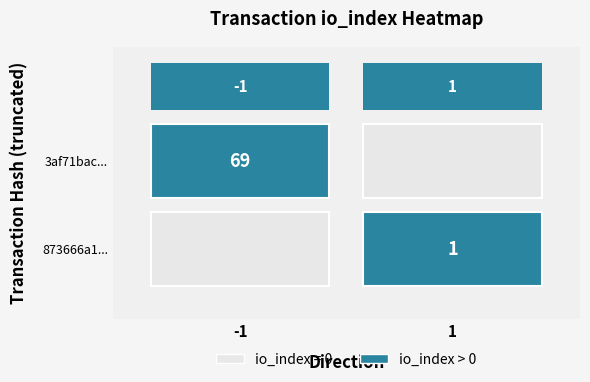

Reading left to right, extract all data points from this chart.

3af71bac1e8a5ed89c786a6f9b4f846c36f8832: direction=-1	io_index=69
873666a1a923afe3431d94fa73ab528bbed82c2: direction=1	io_index=1